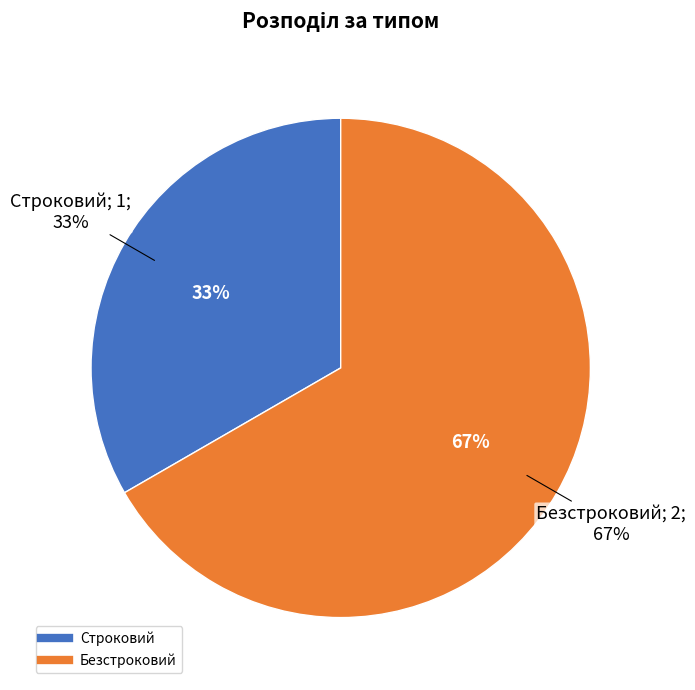

Between Строковий and Безстроковий, which is larger?

Безстроковий